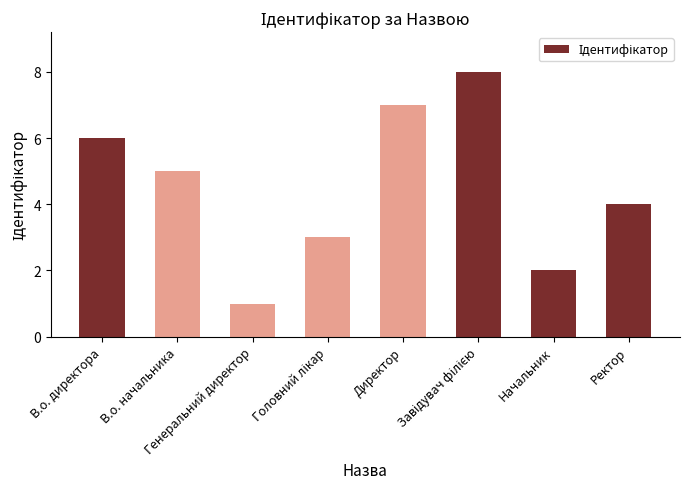

How many values are between 3 and 7?

5